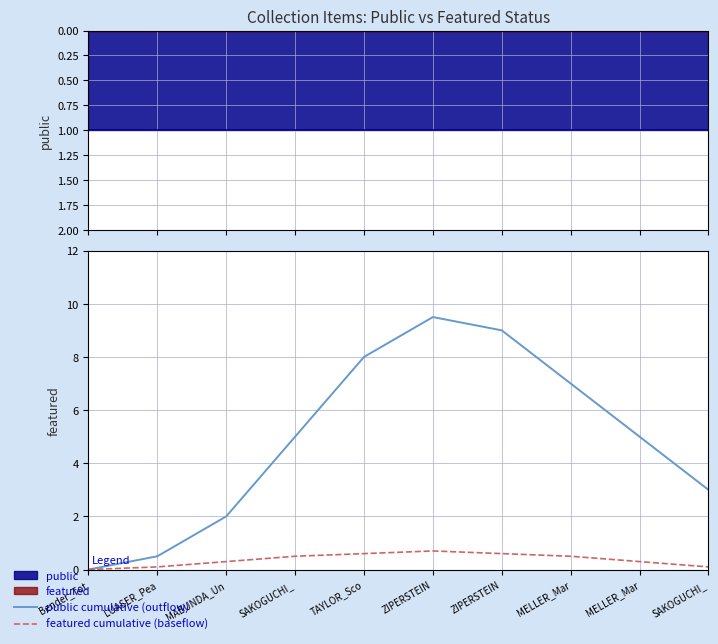

Is it true that featured cumulative (baseflow) equals 0.7 at MELLER_Mar?

False